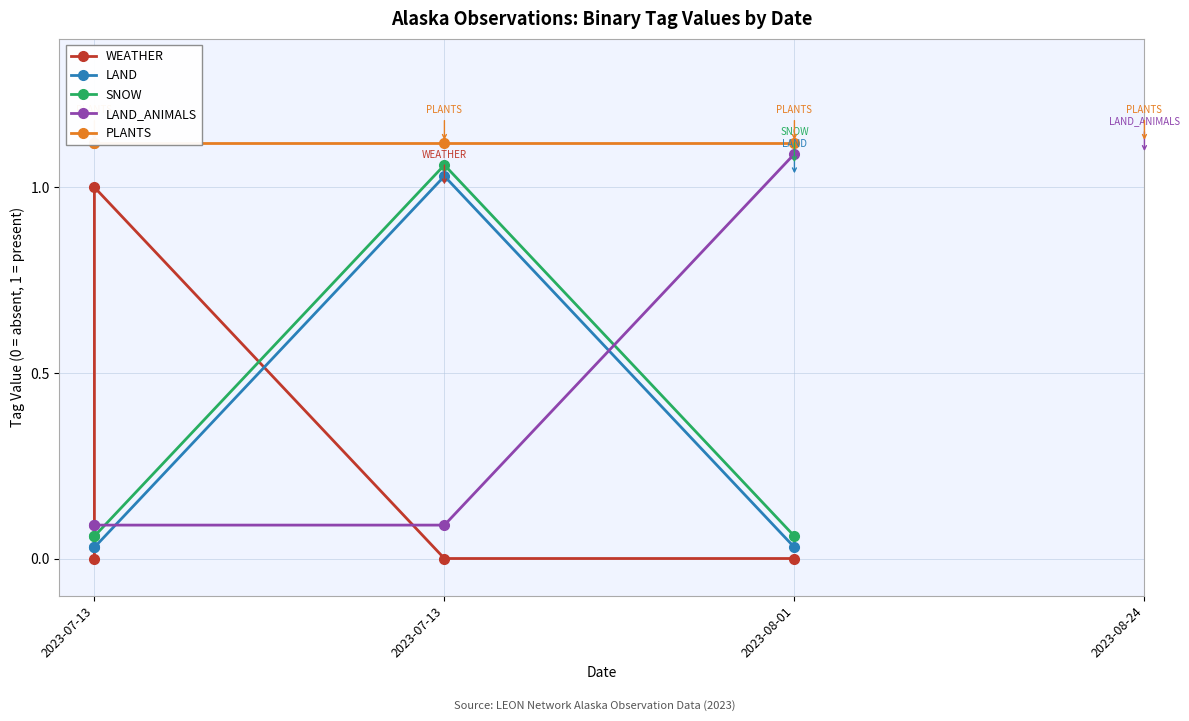

What is the average value of the WEATHER series?

0.2